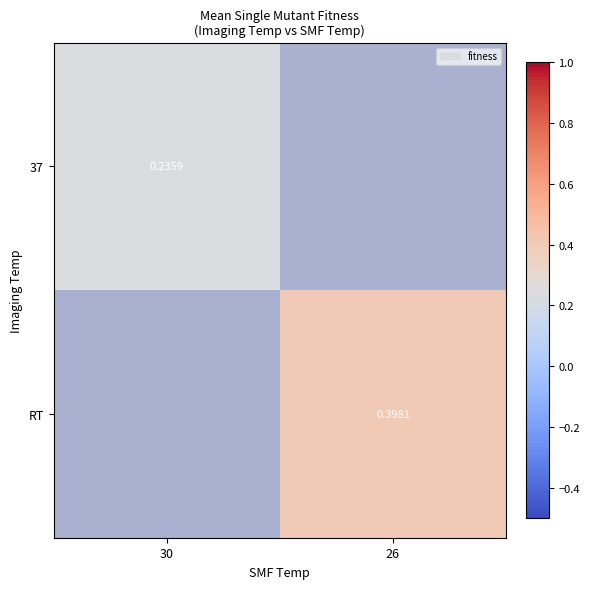

Count the number of categories in the chart.

2